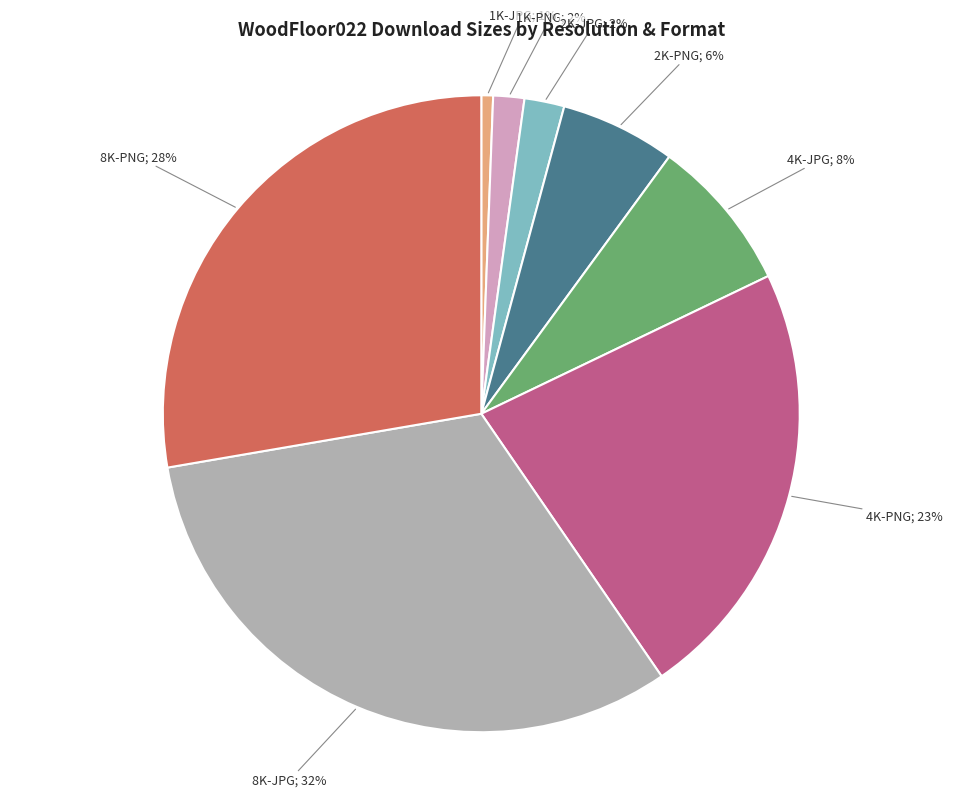

Does any single category account for the majority?

No